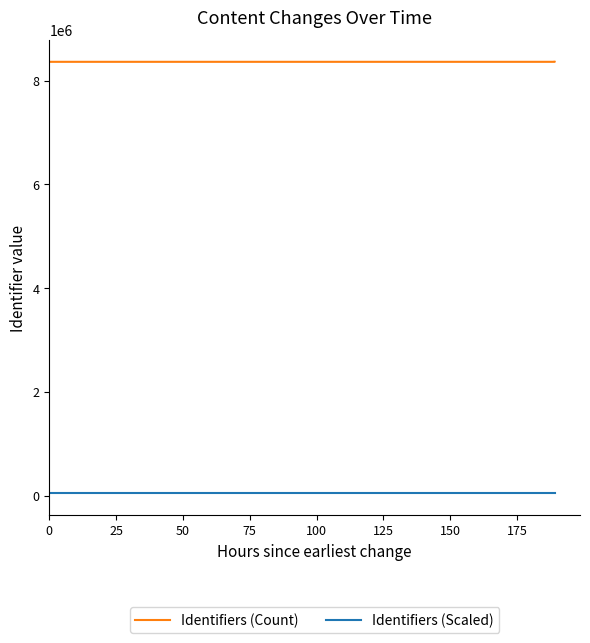

What is the value of the Identifiers (Scaled) point at the 5th from the left?

41818.1